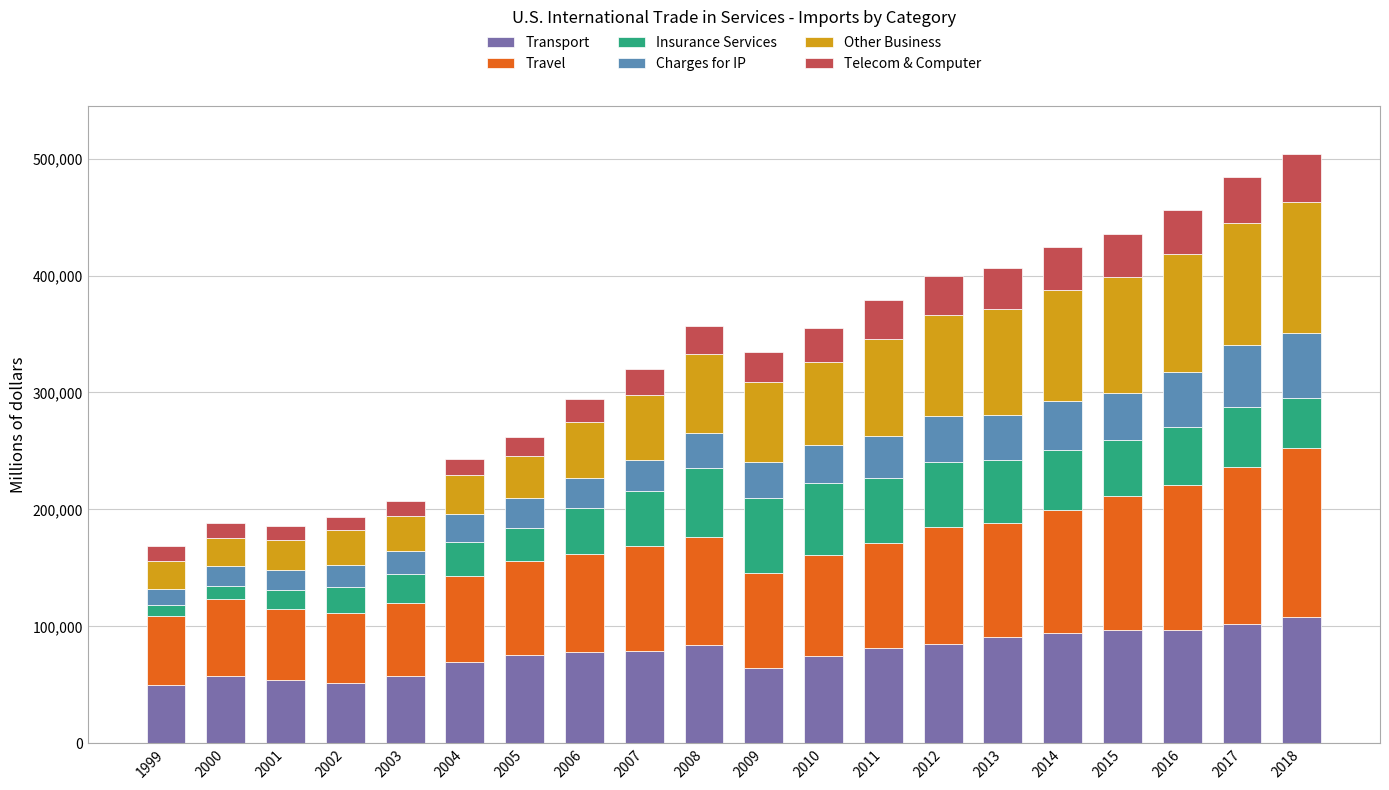

What is the sum of the Transport values at 2004 and 2018?

177360